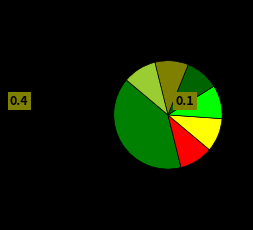

What is the total percentage of مطالعات راهبردی زنان (کتاب زنان) and فرهنگی - تربیتی زنان و خانواده?

50.0%